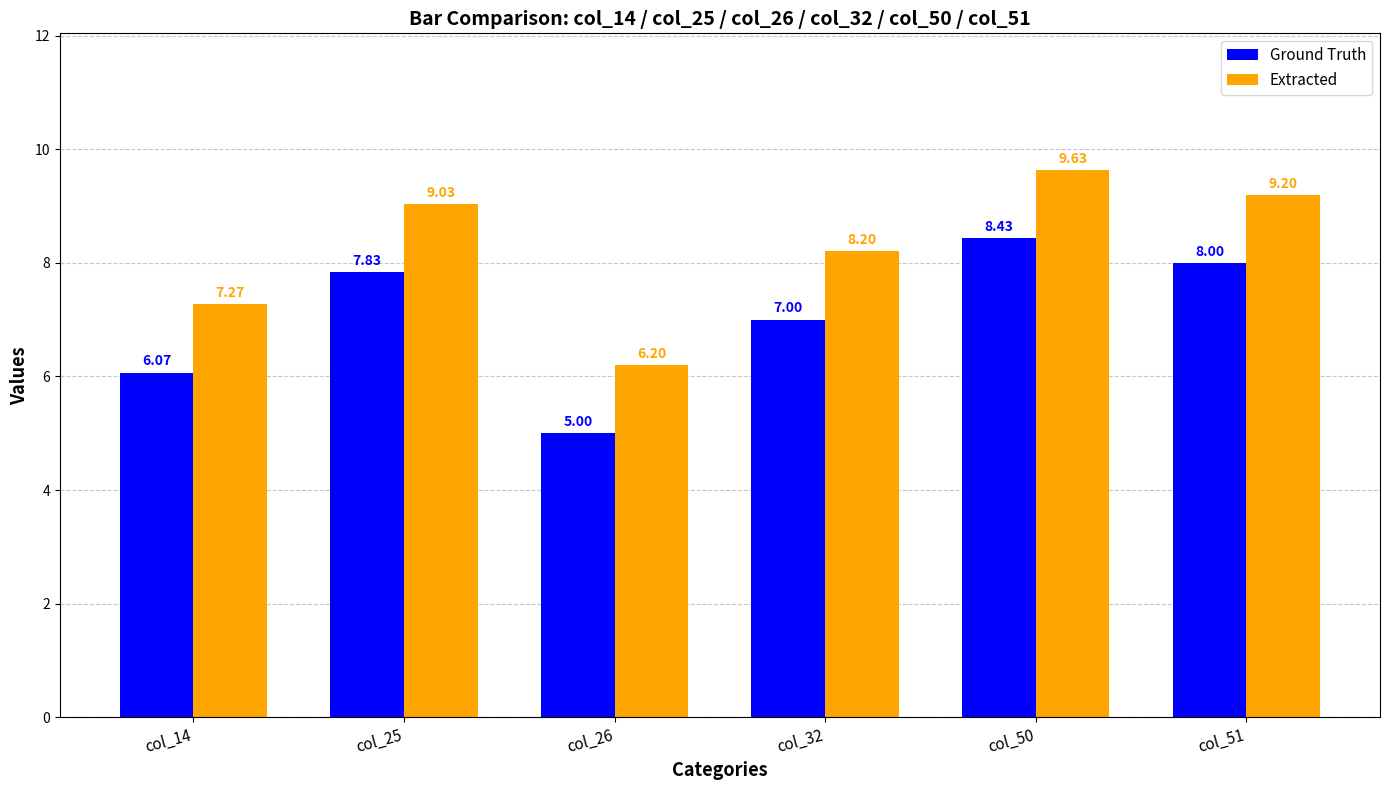

How many bars are there in each group?

2